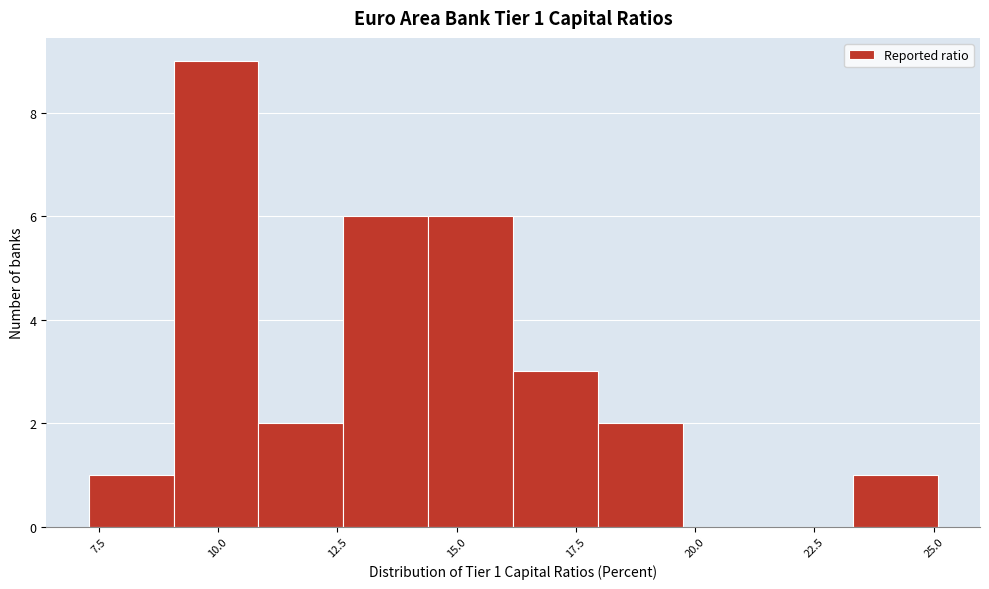

Around what value on the x-axis is the tallest bar? Give the approximate position of its centre, as read against the axis.

10.0